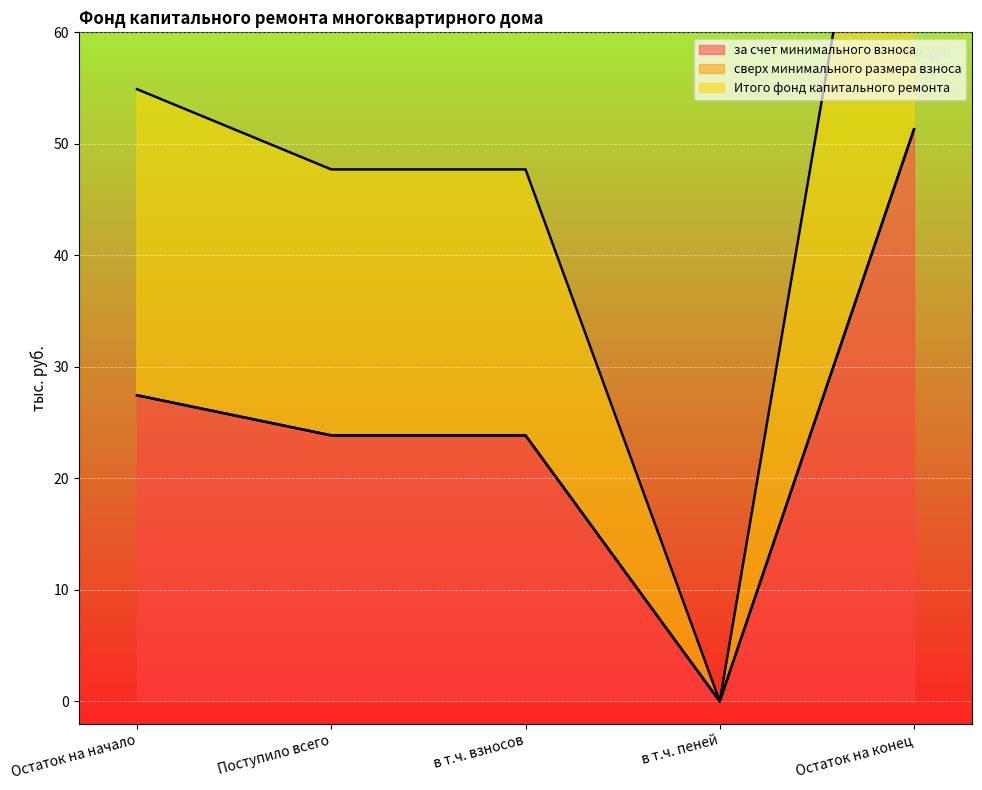

At how many categories does at least one series exceed 39?

1